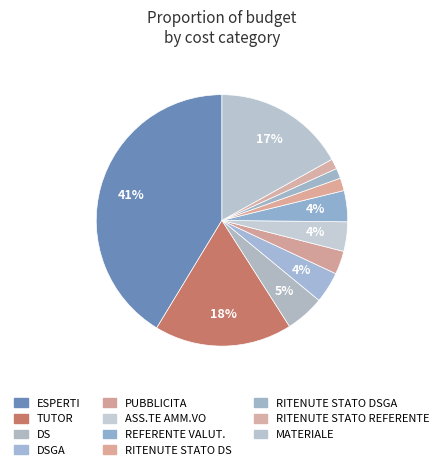

How many segments does this pie chart have?

11